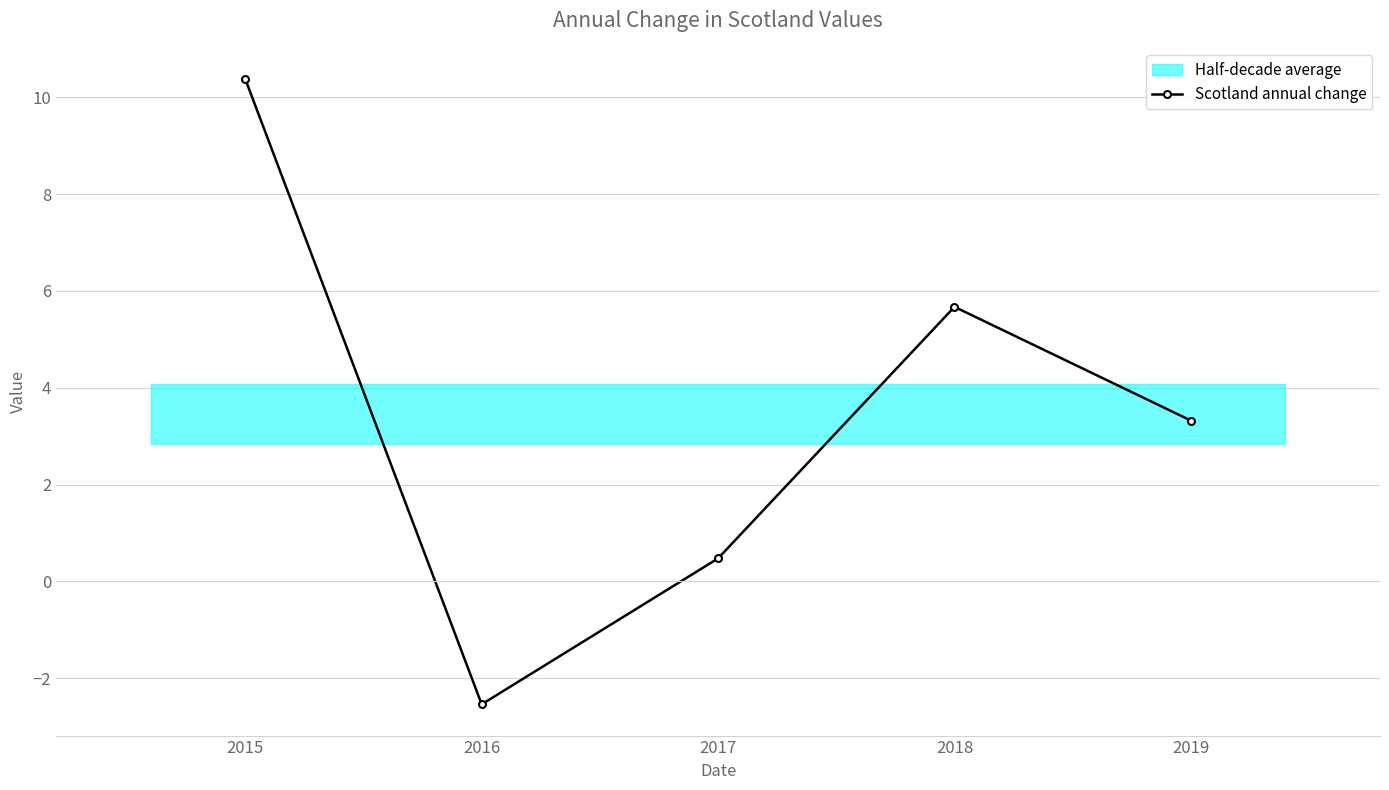

What is the sum of the values at 2018 and 2017?

6.1